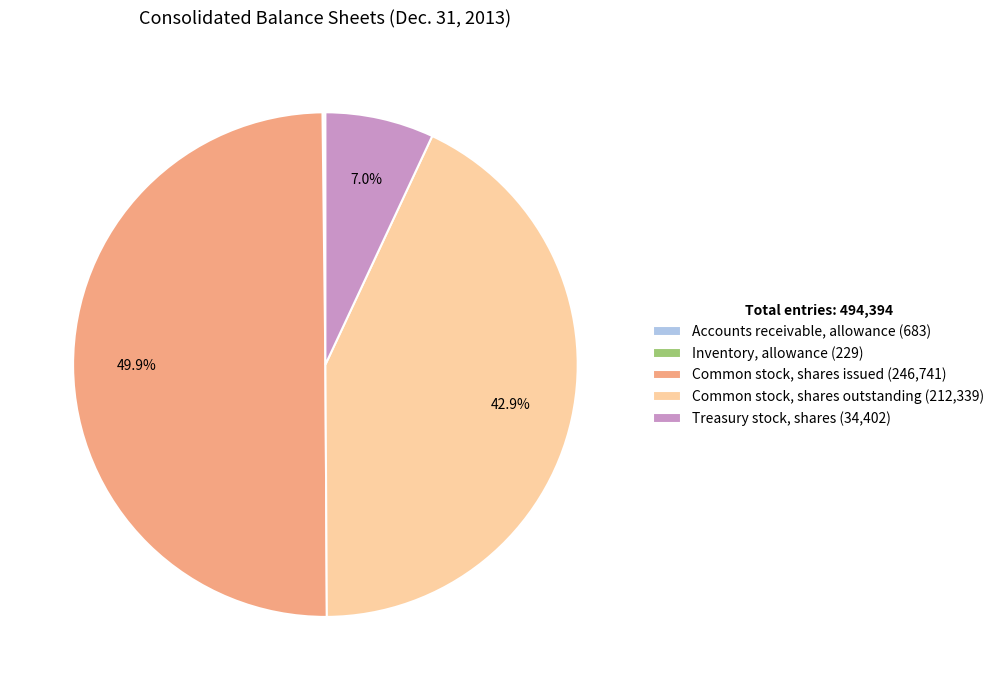

True or false: Treasury stock, shares accounts for 7% of the total.

True